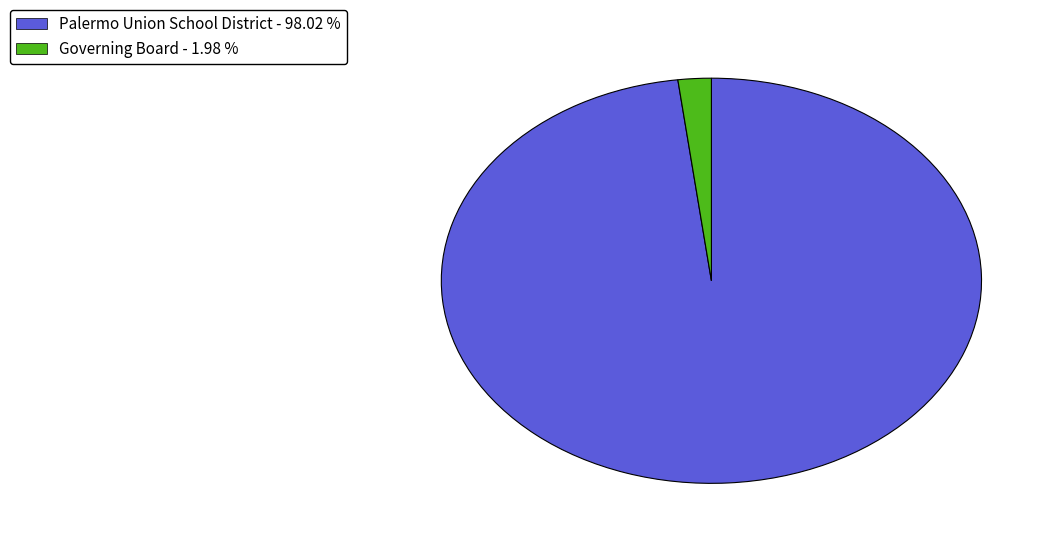

How many segments does this pie chart have?

2